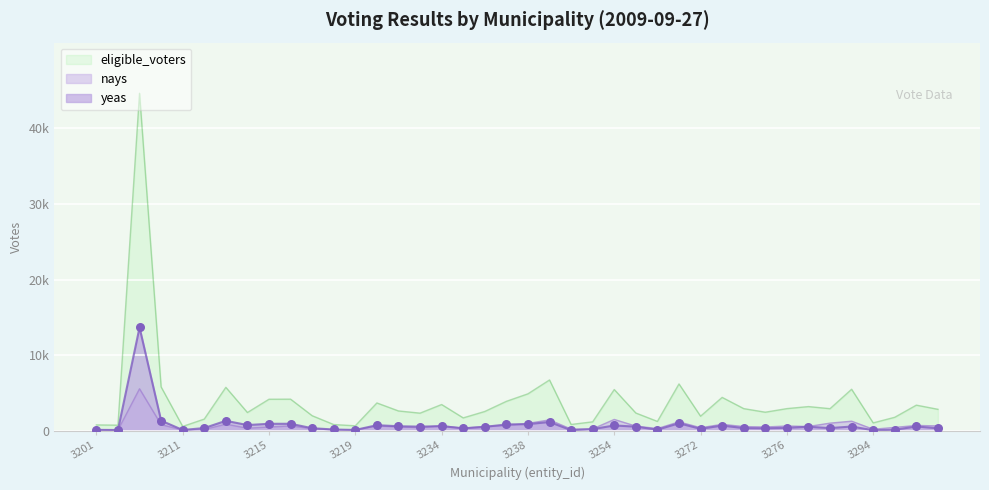

Which series contains the lowest Y value?

yeas